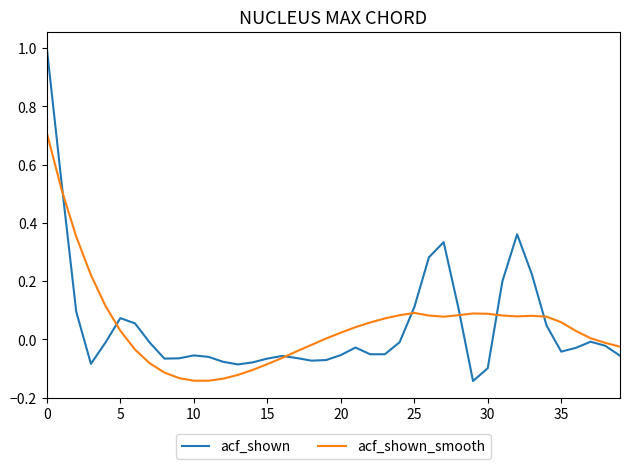

List the series in order of their peak value, highest first.

acf_shown, acf_shown_smooth